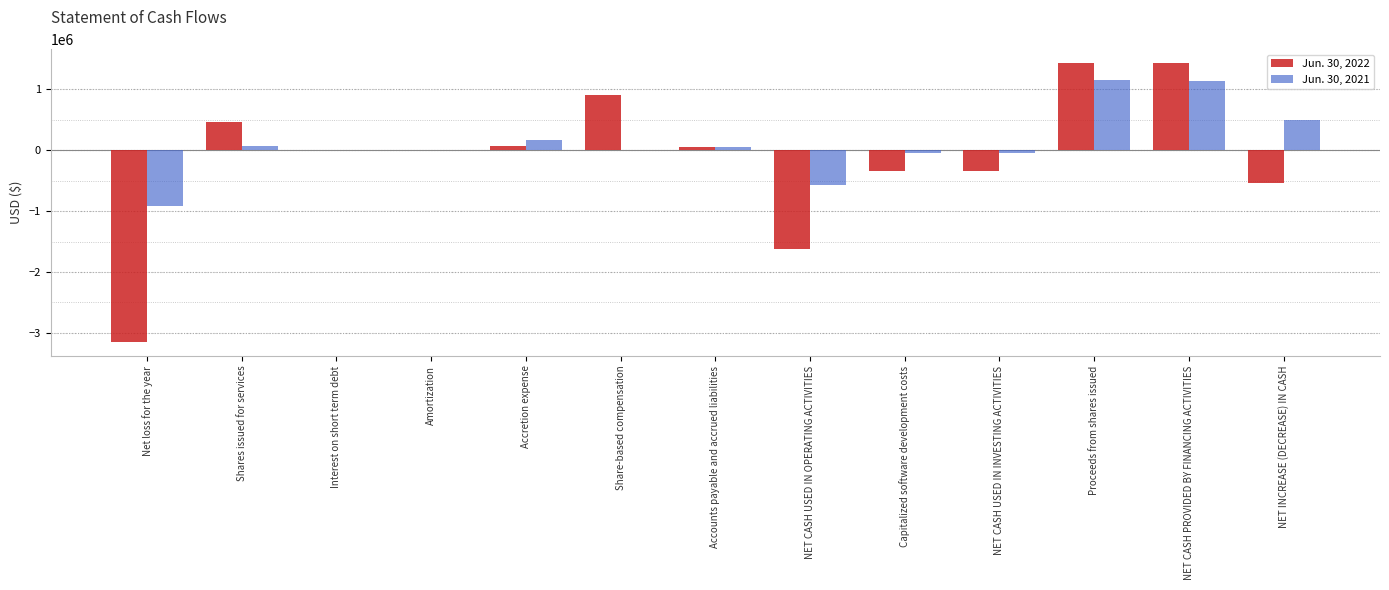

The value of Jun. 30, 2021 at Amortization is 0. True or false?

True